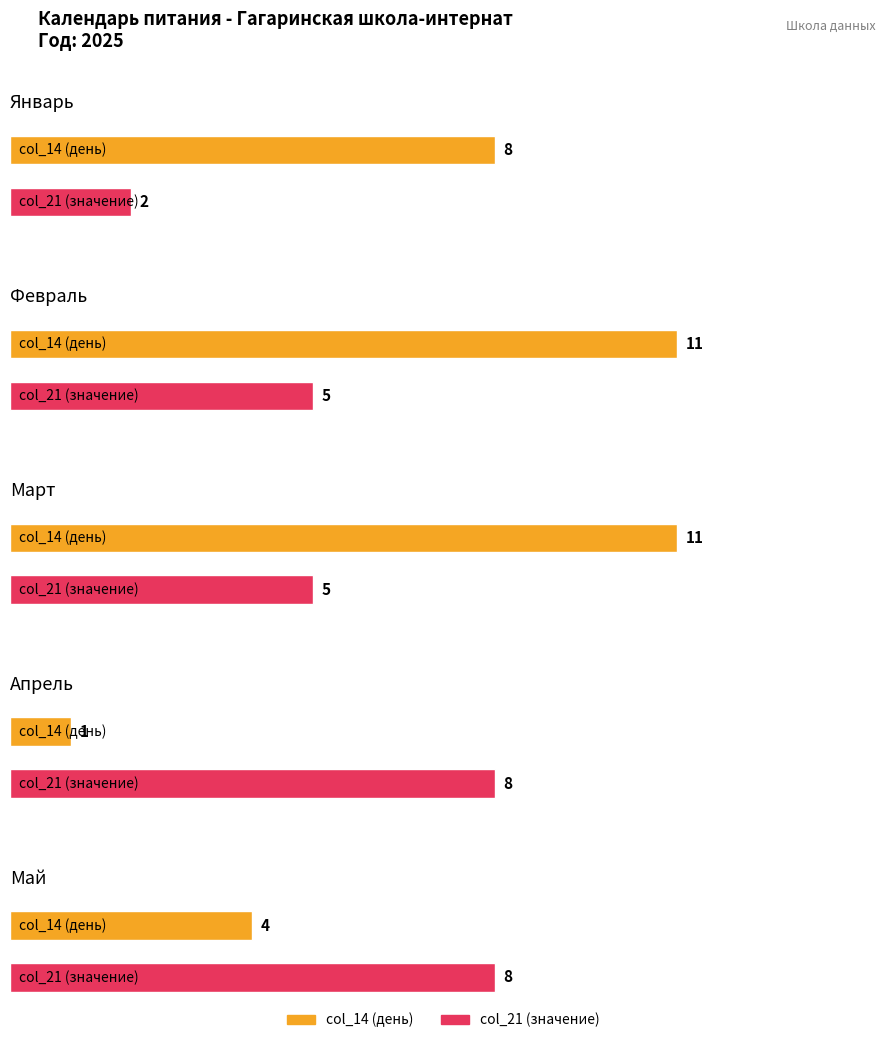

What is the label of the 2nd bar from the left?

февраль